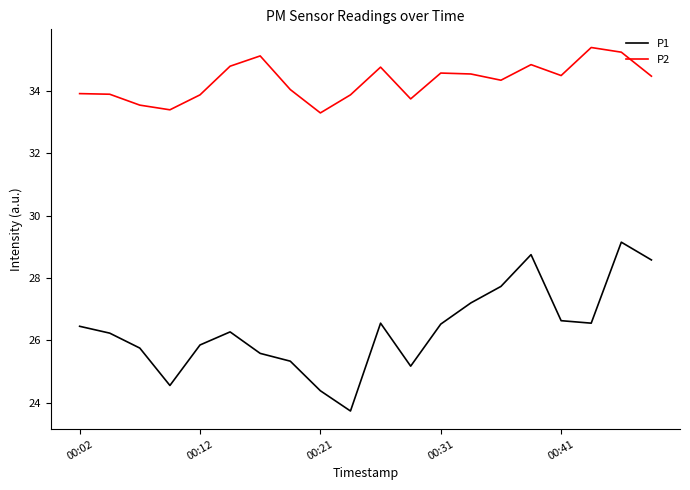

True or false: P1 and P2 intersect in this chart.

False